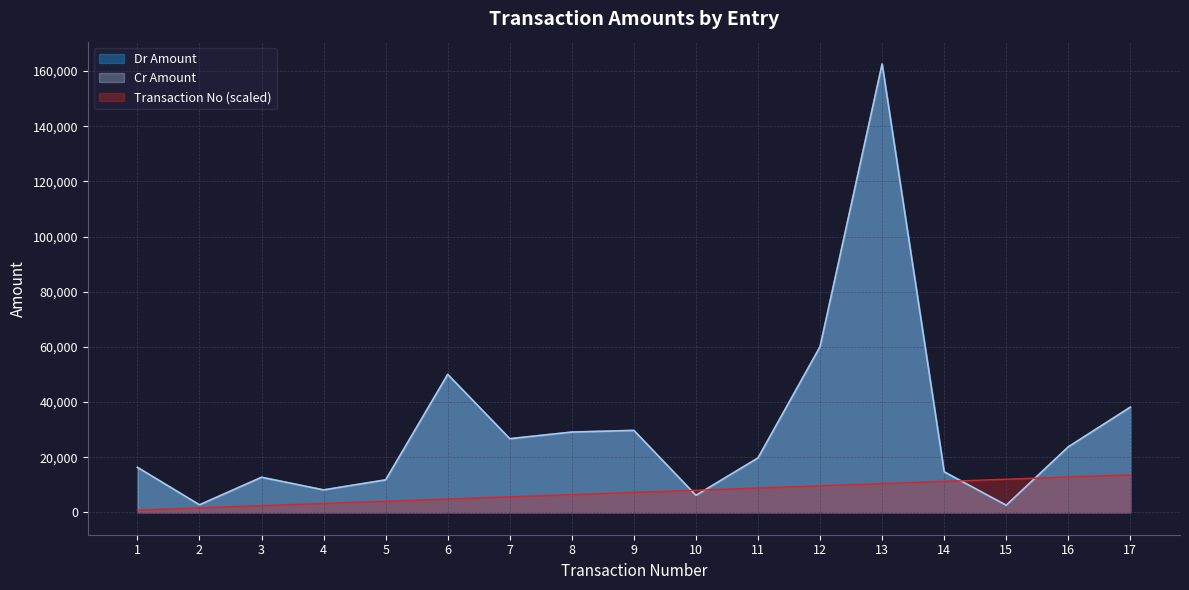

True or false: Cr Amount and Dr Amount intersect in this chart.

False